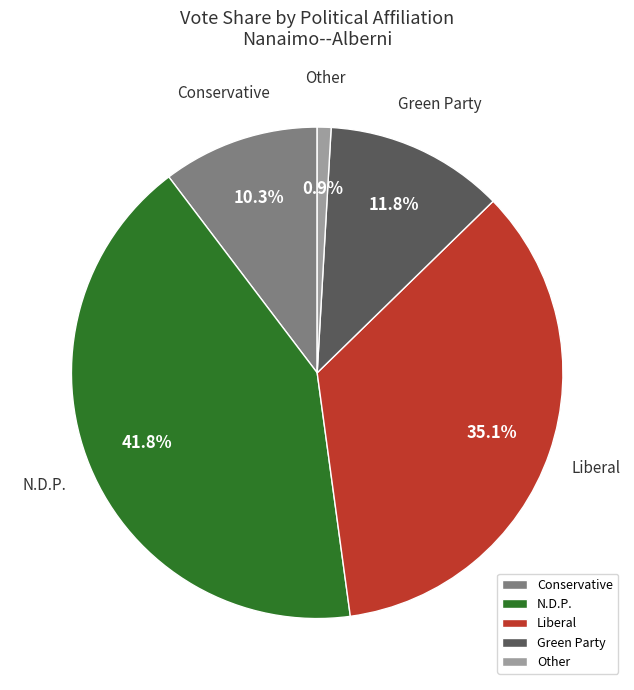

Does Liberal account for over 50% of the chart?

No